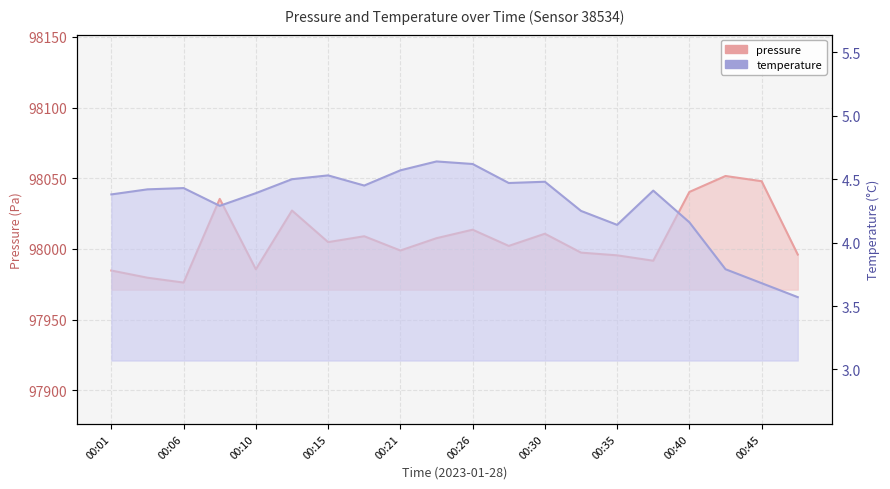

How many interior local valleys does the temperature series have?

4